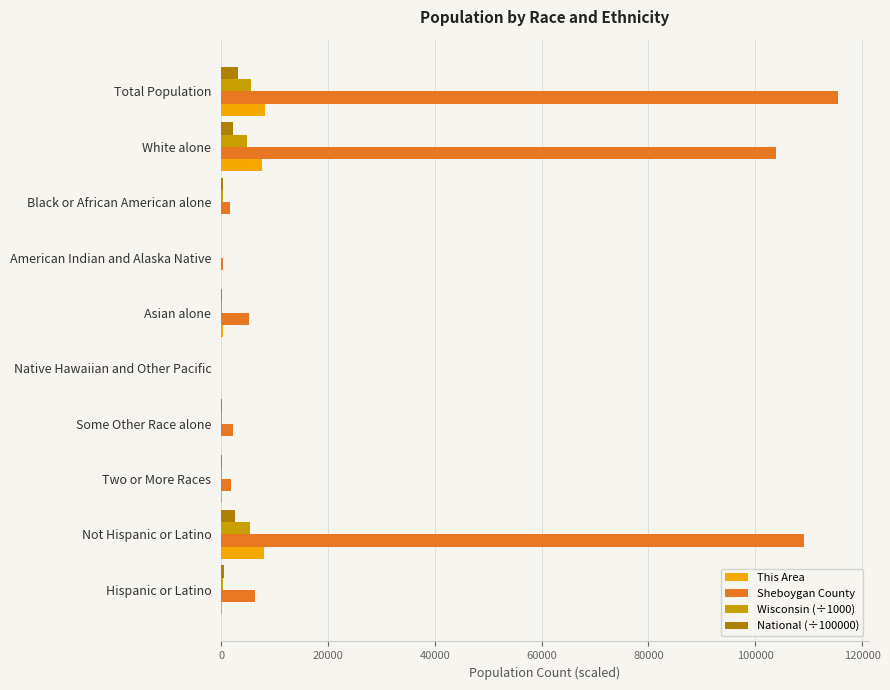

The Sheboygan County series shows 9190.6 at Asian alone. True or false?

False